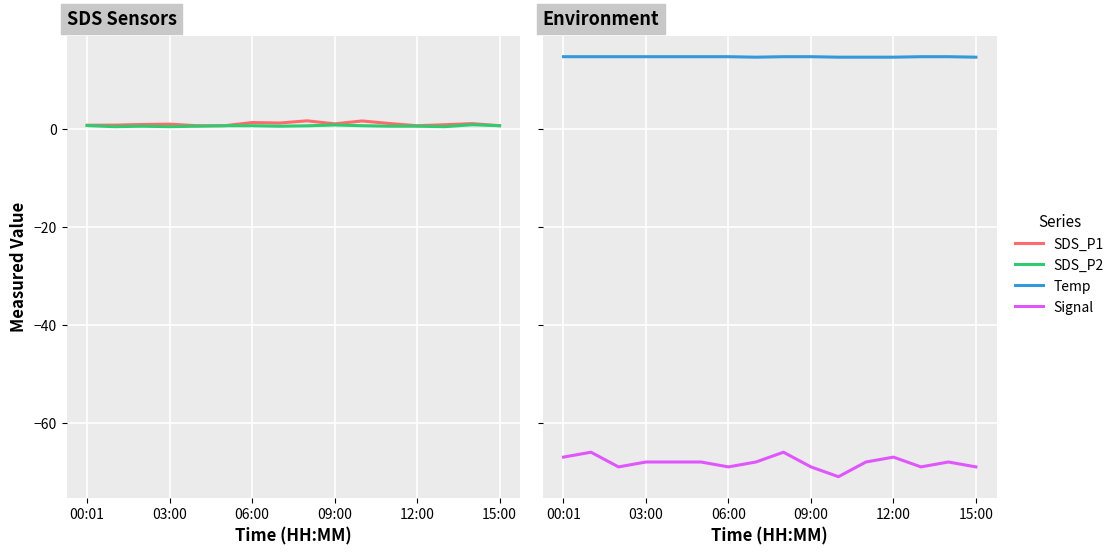

What is the lowest value of the SDS_P2 series?

0.5